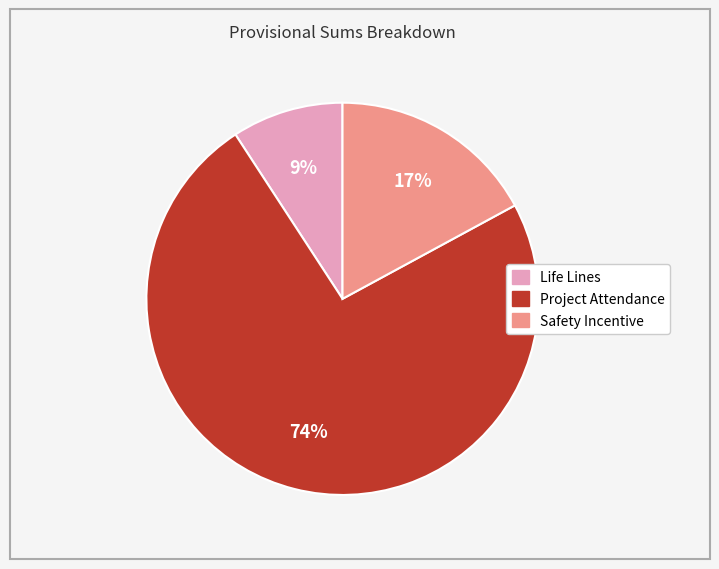

Does any single category account for the majority?

Yes